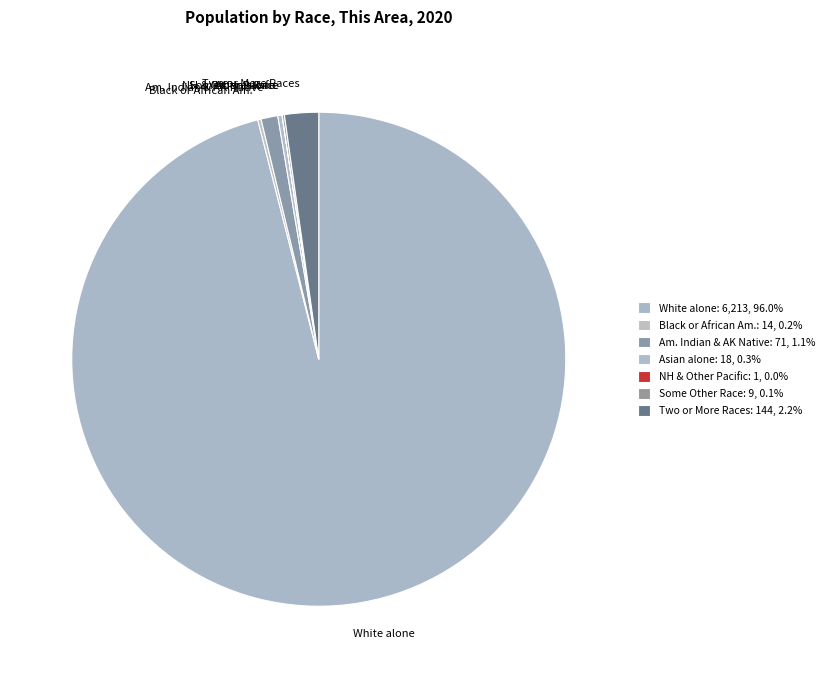

Which slice is the largest?

White alone